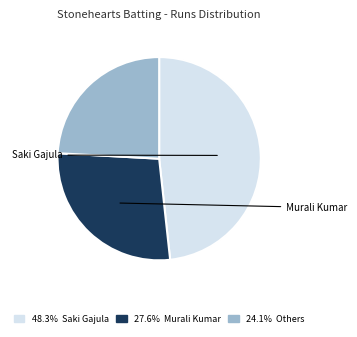

Does any single category account for the majority?

No